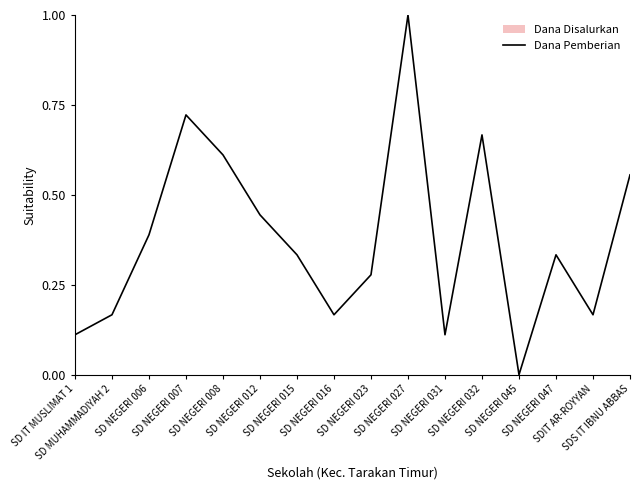

At which label is the value closest to 0?

SD NEGERI 045